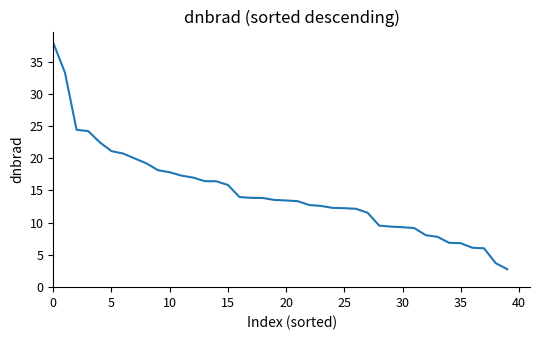

What is the difference between the maximum and minimum values?

35.1